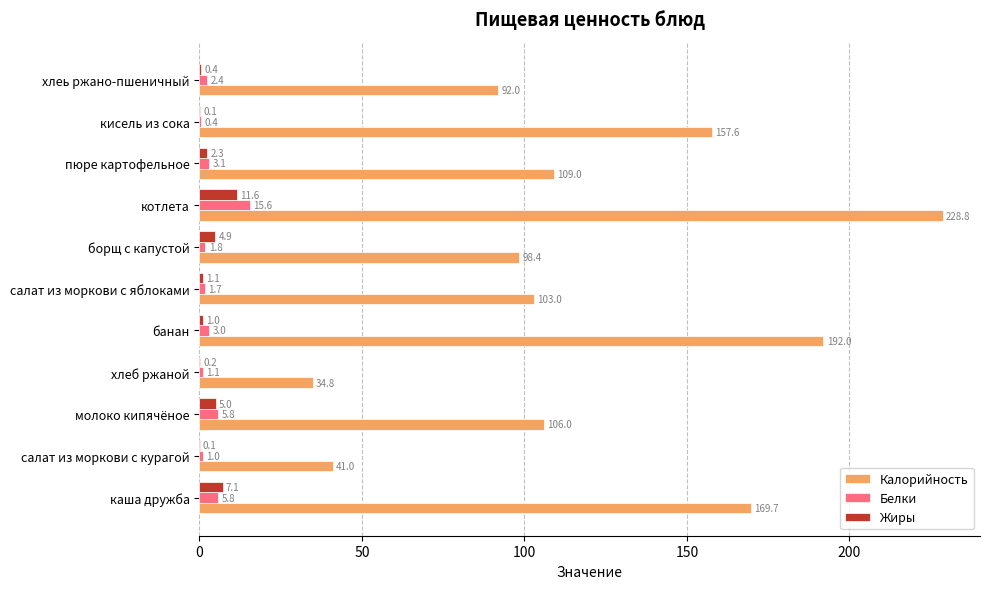

What is the sum of the Жиры values at салат из моркови с яблоками and борщ с капустой?

6.0